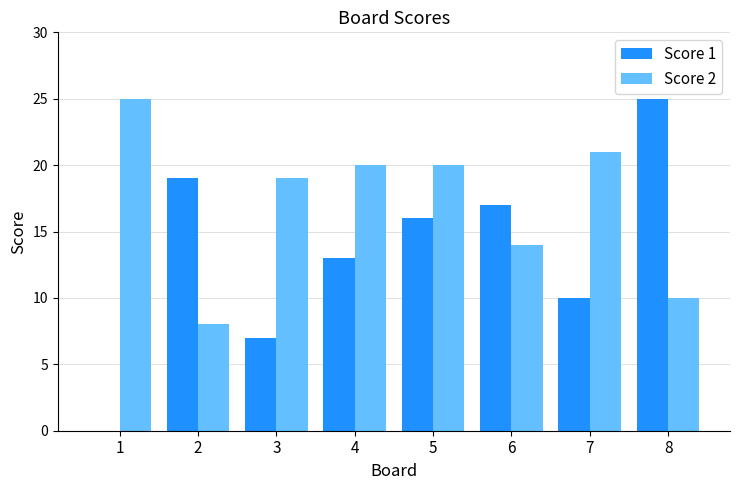

Which series changed the most between 3 and 5?

Score 1